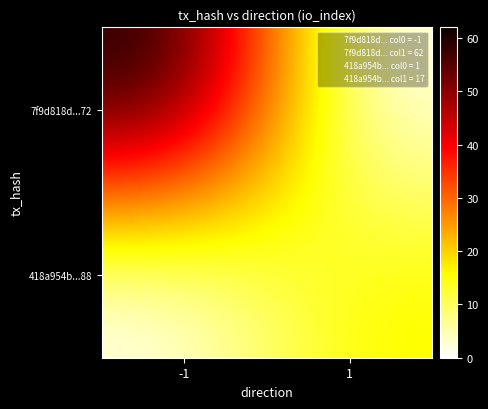

Between 1 and -1, which is larger?

-1